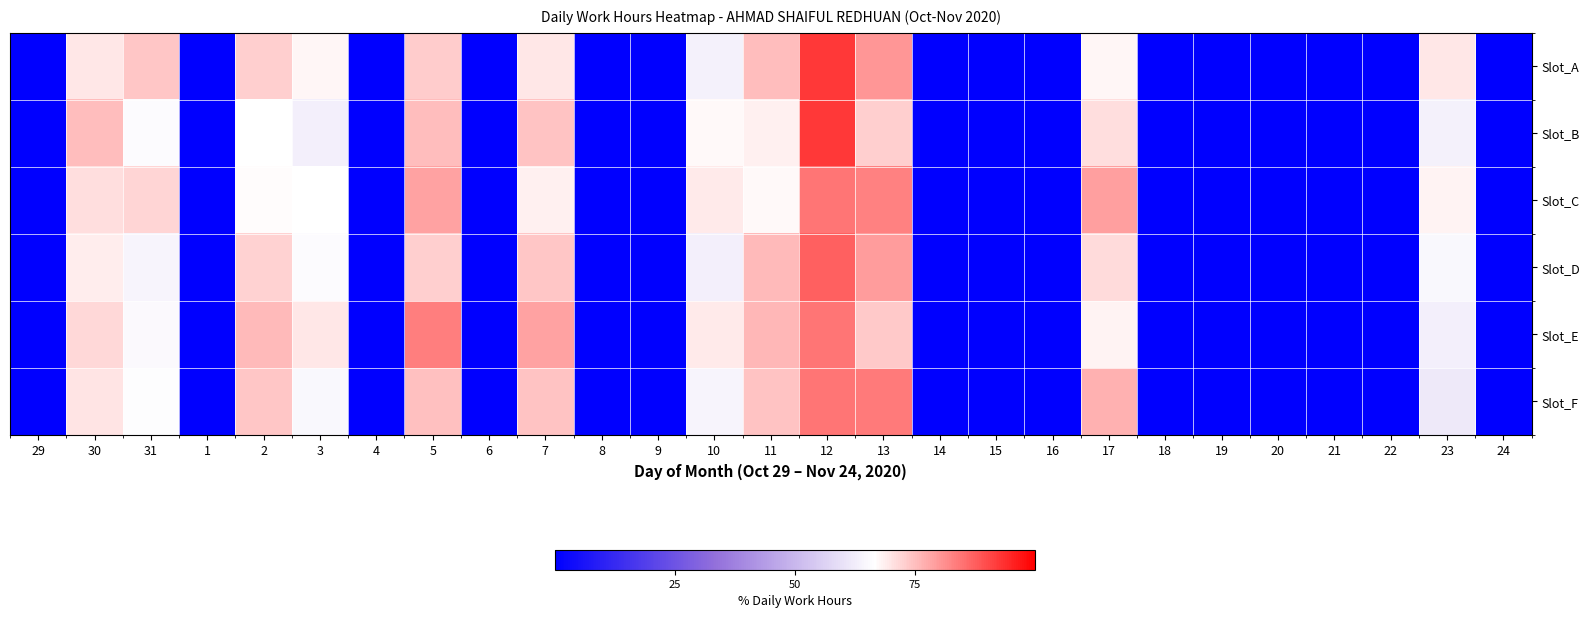

Which series changed the most between 7 and 14?

Slot_E